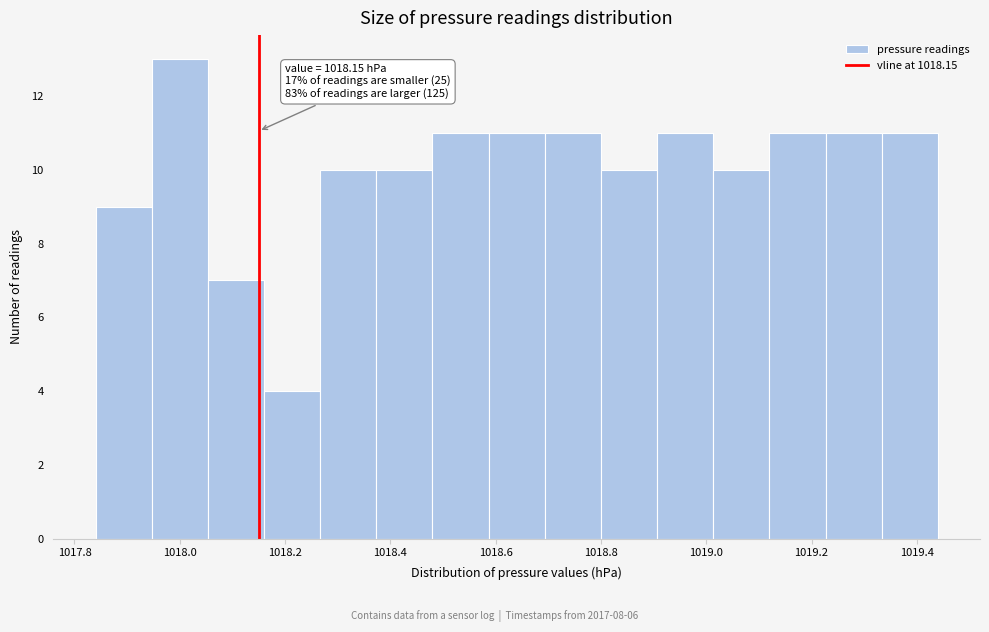

Over which range of the x-axis is the bar tallest?

1017.94 to 1018.06